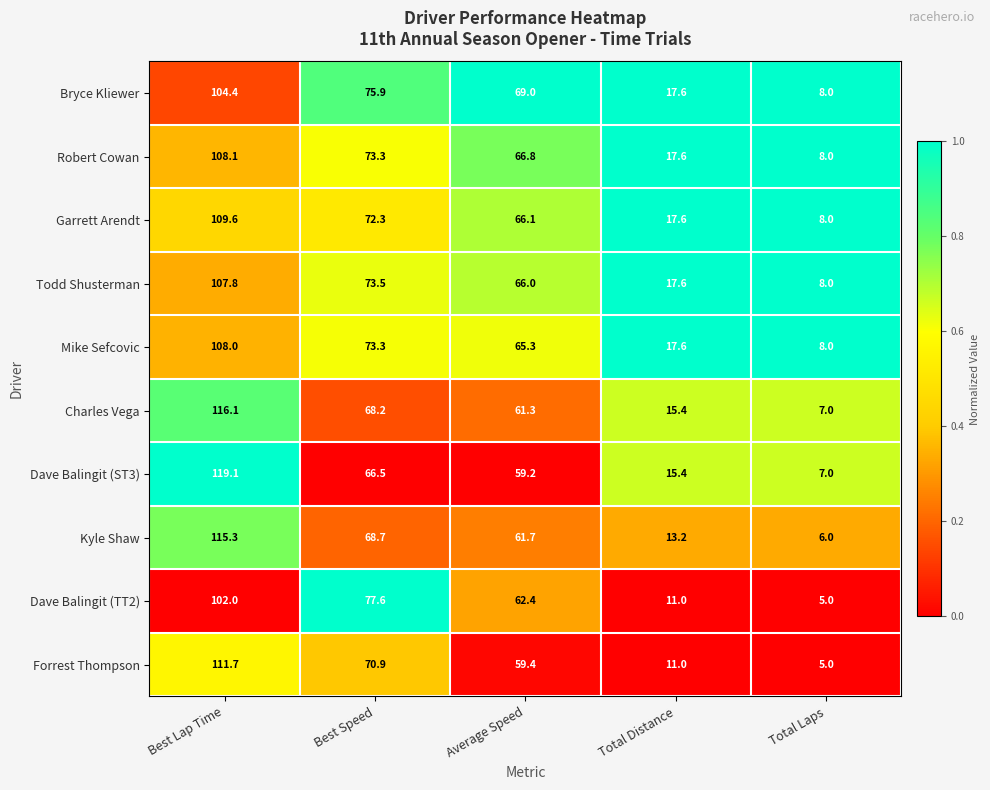

List the series in order of their peak value, highest first.

Dave Balingit (ST3), Charles Vega, Kyle Shaw, Forrest Thompson, Garrett Arendt, Robert Cowan, Mike Sefcovic, Todd Shusterman, Bryce Kliewer, Dave Balingit (TT2)